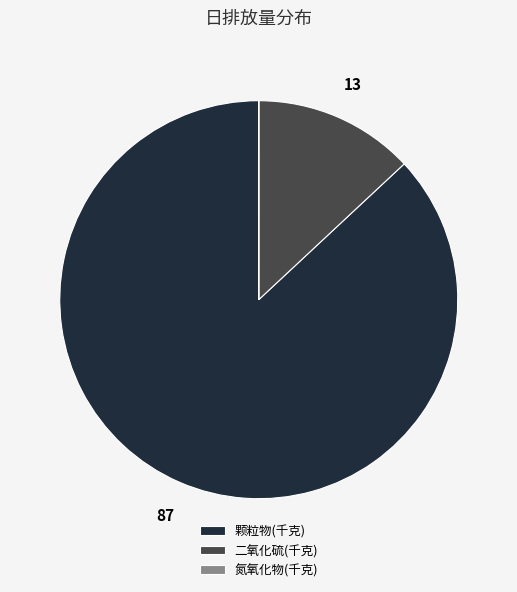

Does 颗粒物(千克) represent more than half of the total?

Yes